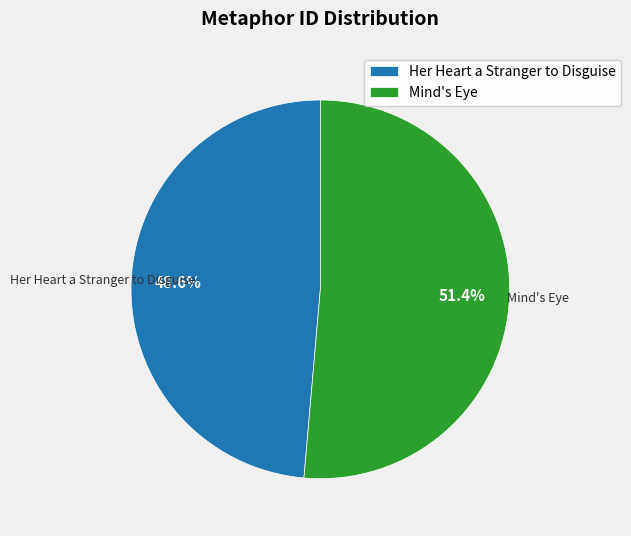

What percentage is the Her Heart a Stranger to Disguise slice, to the nearest percent?

49%